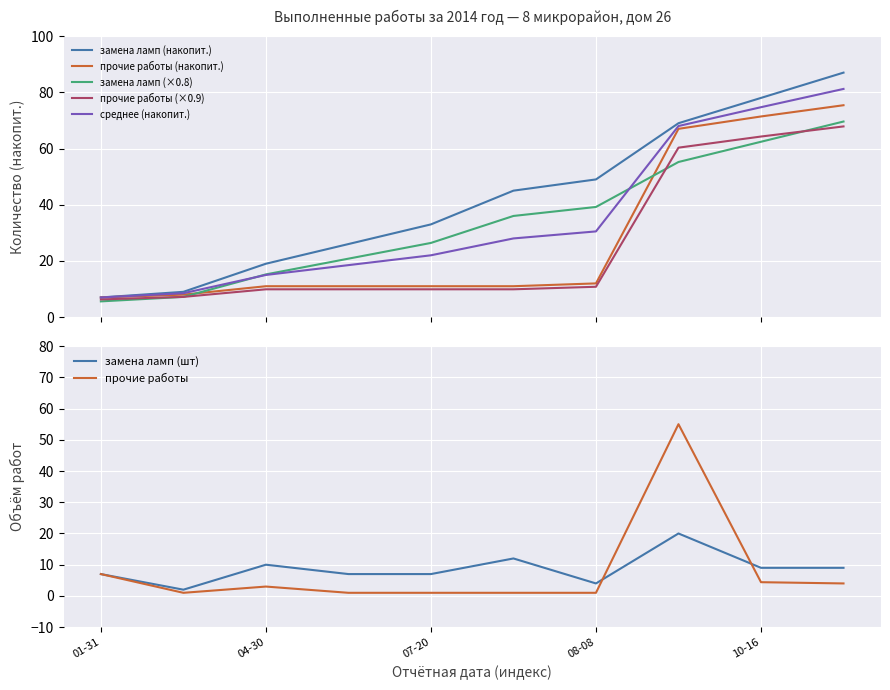

Is this an area chart (filled region under the line)?

No